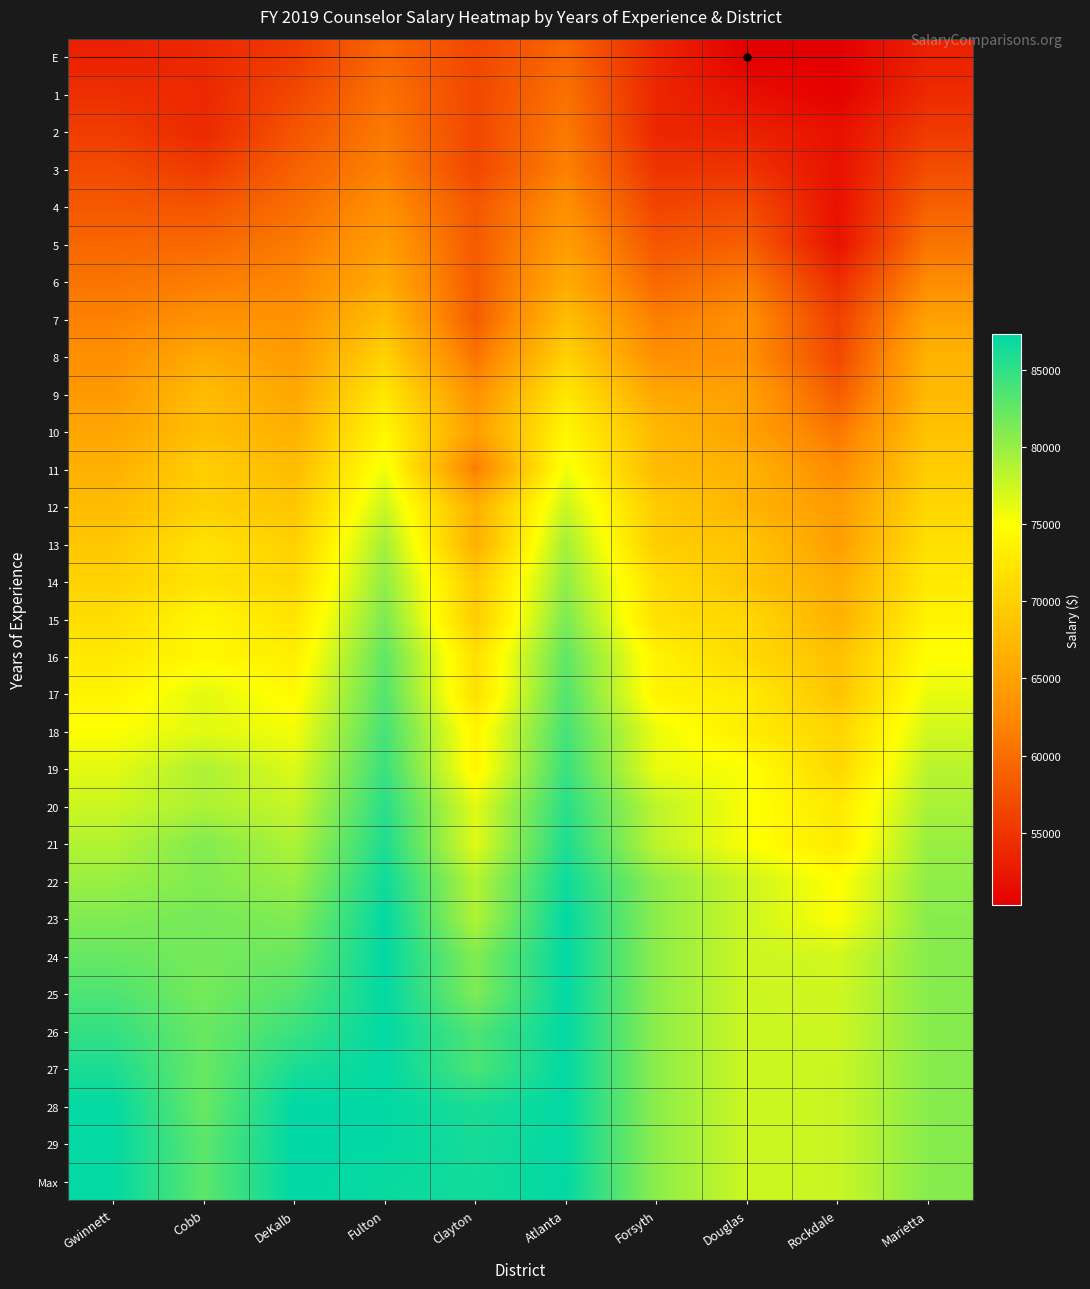

Rank the series by their maximum value, from highest to lowest.

28, 29, Max, 23, 24, 25, 26, 27, 22, 21, 20, 19, 18, 17, 16, 15, 14, 13, 12, 11, 10, 9, 8, 7, 6, 5, 4, 3, 2, 1, E